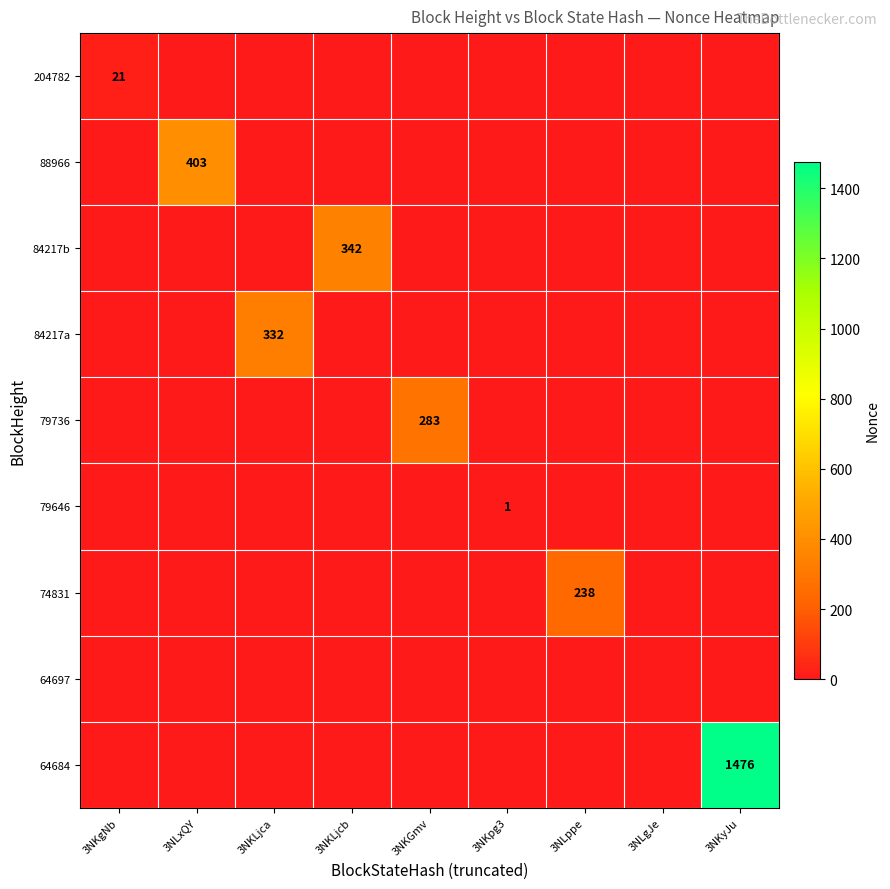

Where is 88966 nearest to the value 201?

3NKgNb